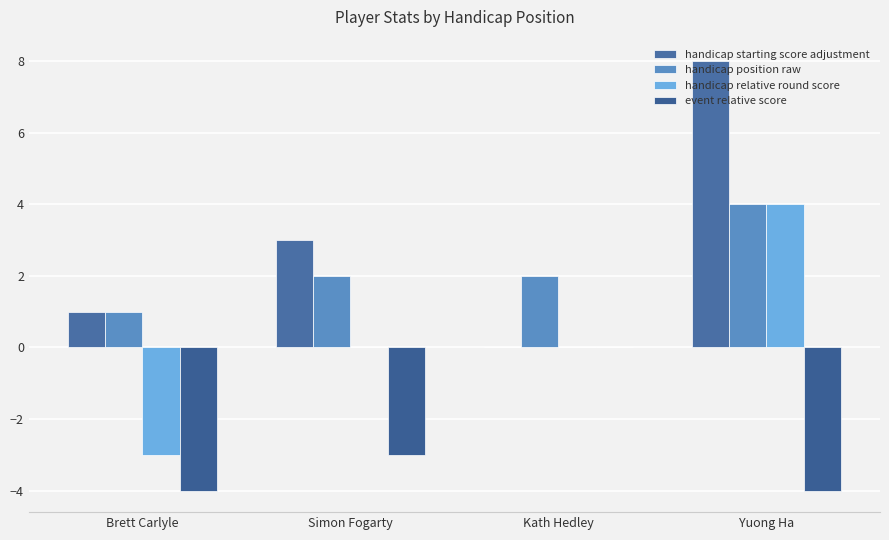

Rank the series by their maximum value, from highest to lowest.

handicap starting score adjustment, handicap position raw, handicap relative round score, event relative score